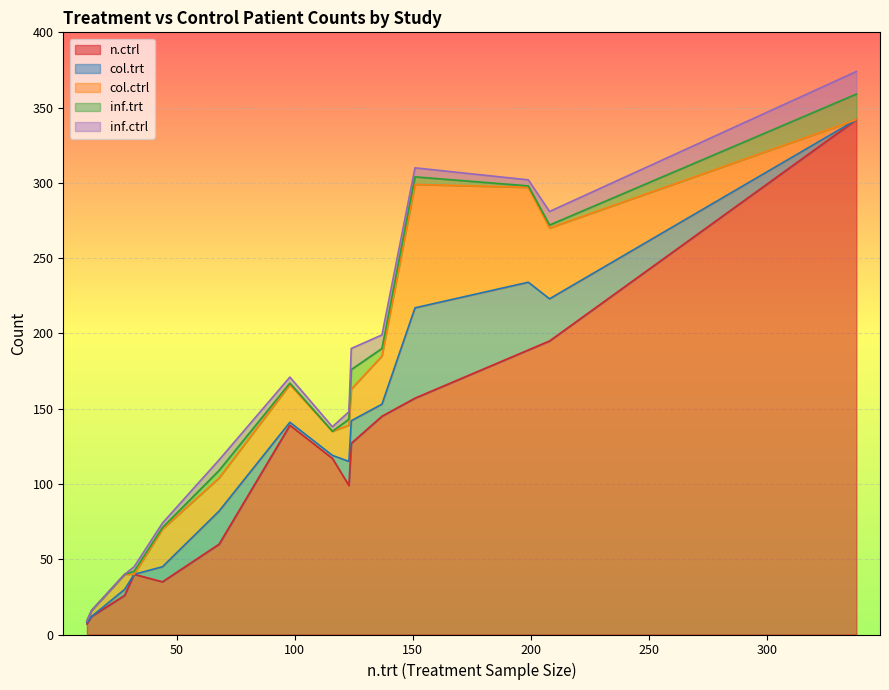

True or false: col.trt has a value of 37 at Pemberton.

False